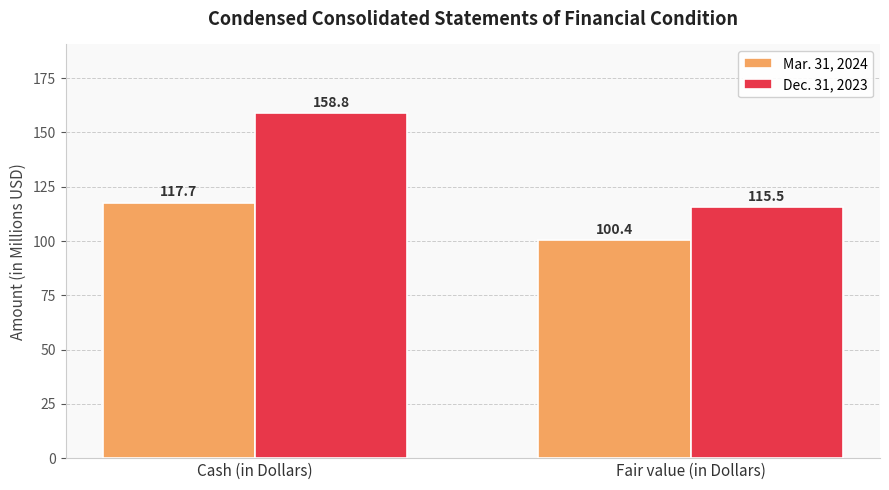

What position from the left is Fair value (in Dollars)?

2